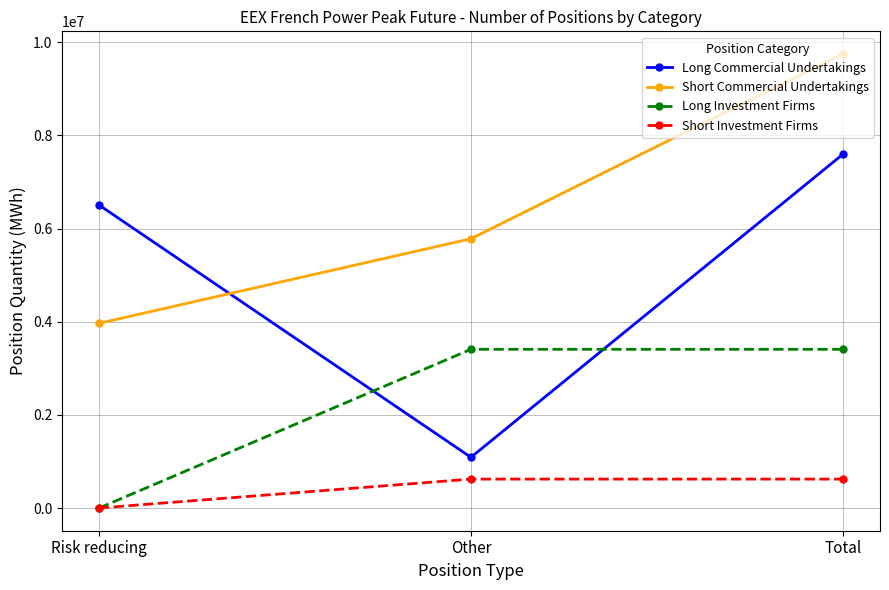

Which series has the widest spread of values?

Long Commercial Undertakings